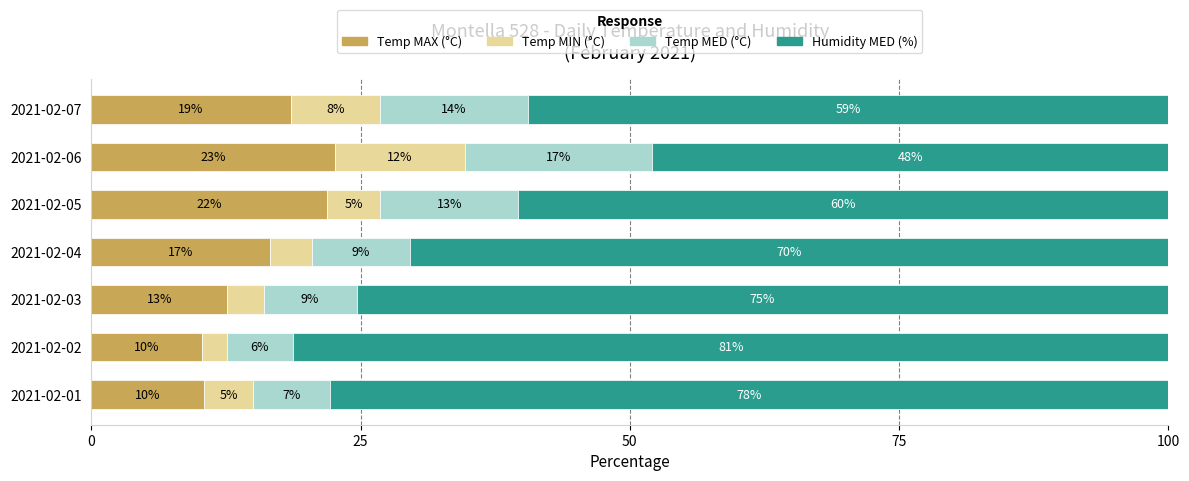

List the series in order of their peak value, highest first.

Humidity MED (%), Temp MAX (°C), Temp MED (°C), Temp MIN (°C)